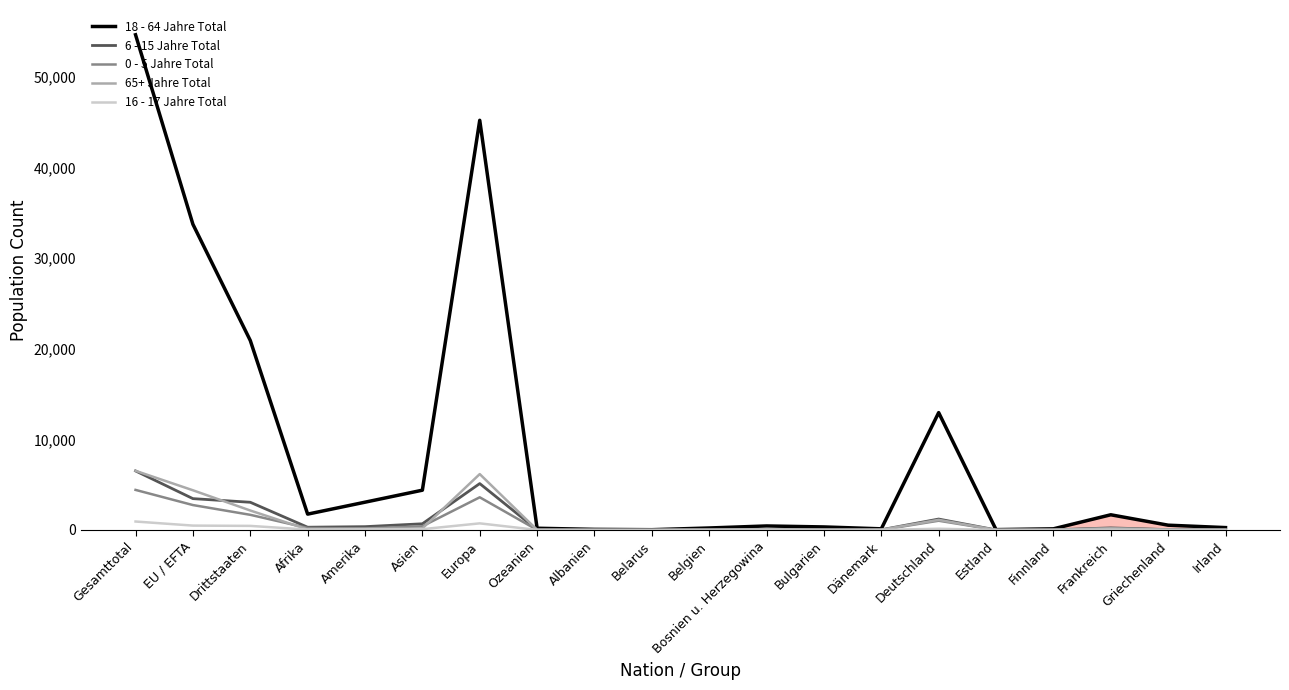

Is it true that 65+ Jahre Total equals 6528 at Gesamttotal?

True